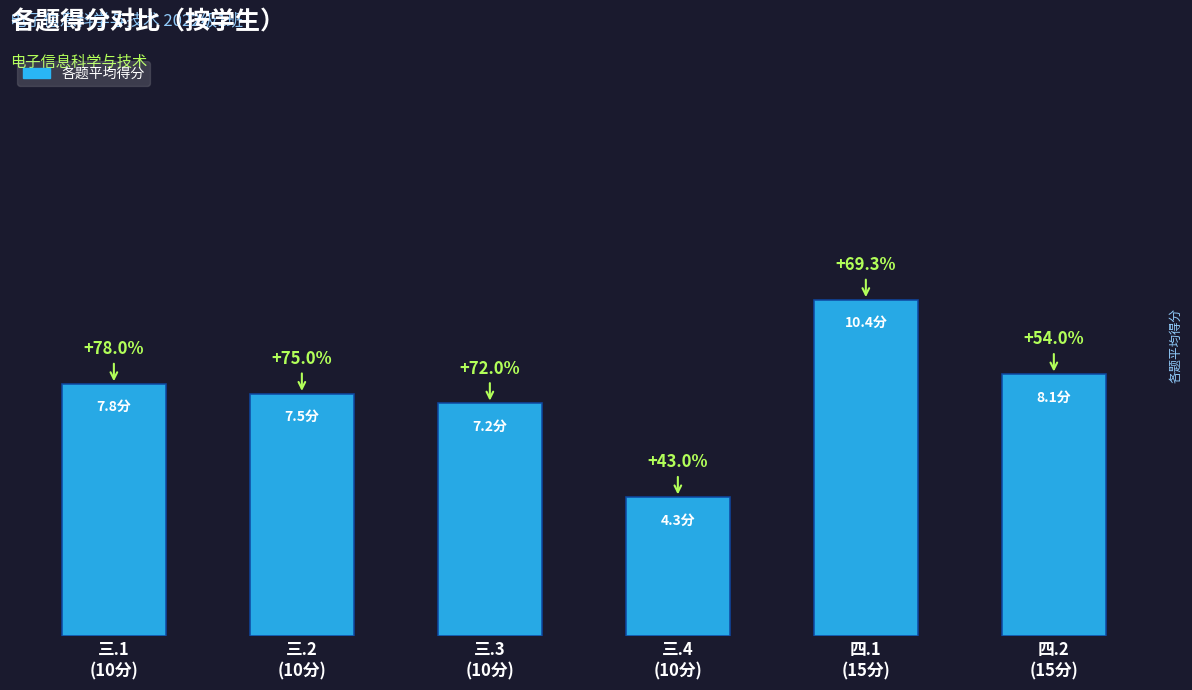

Are the bars grouped side by side (vs. stacked)?

No